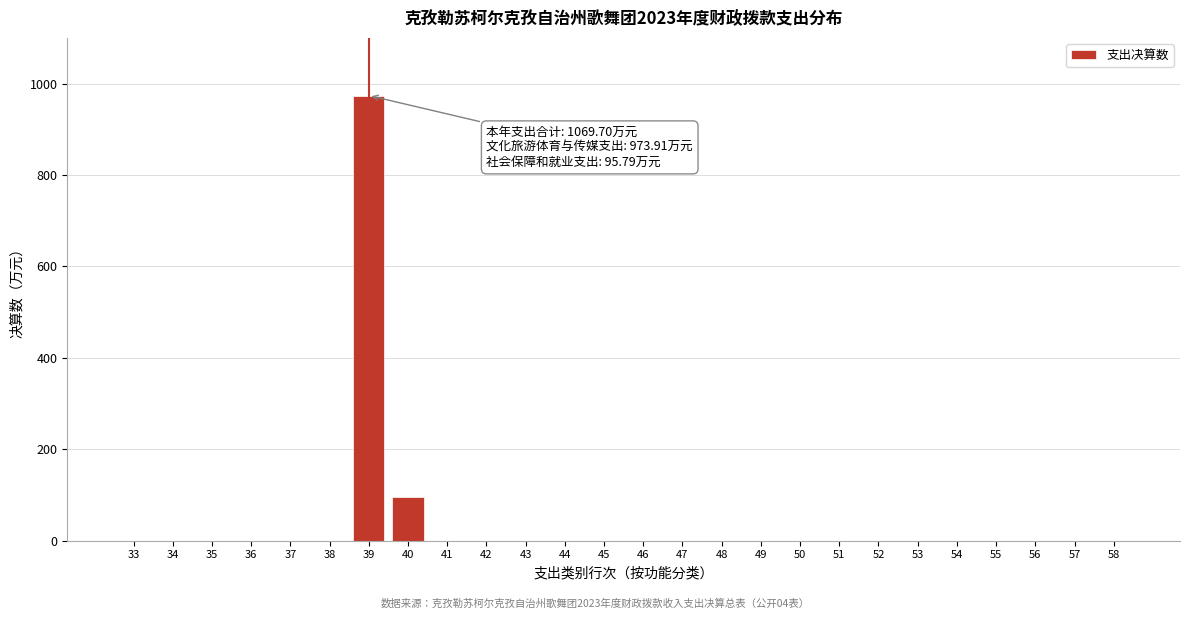

Reading left to right, extract all data points from this chart.

33=0.0	34=0.0	35=0.0	36=0.0	37=0.0	38=0.0	39=973.9	40=95.8	41=0.0	42=0.0	43=0.0	44=0.0	45=0.0	46=0.0	47=0.0	48=0.0	49=0.0	50=0.0	51=0.0	52=0.0	53=0.0	54=0.0	55=0.0	56=0.0	57=0.0	58=0.0